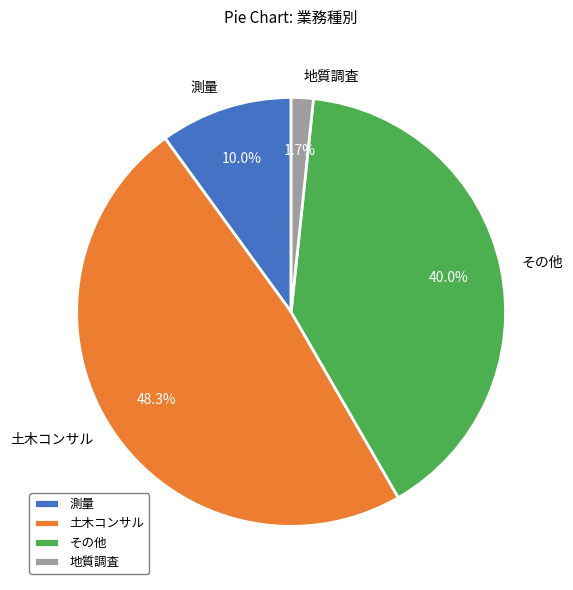

What is the largest slice in the pie chart?

土木コンサル